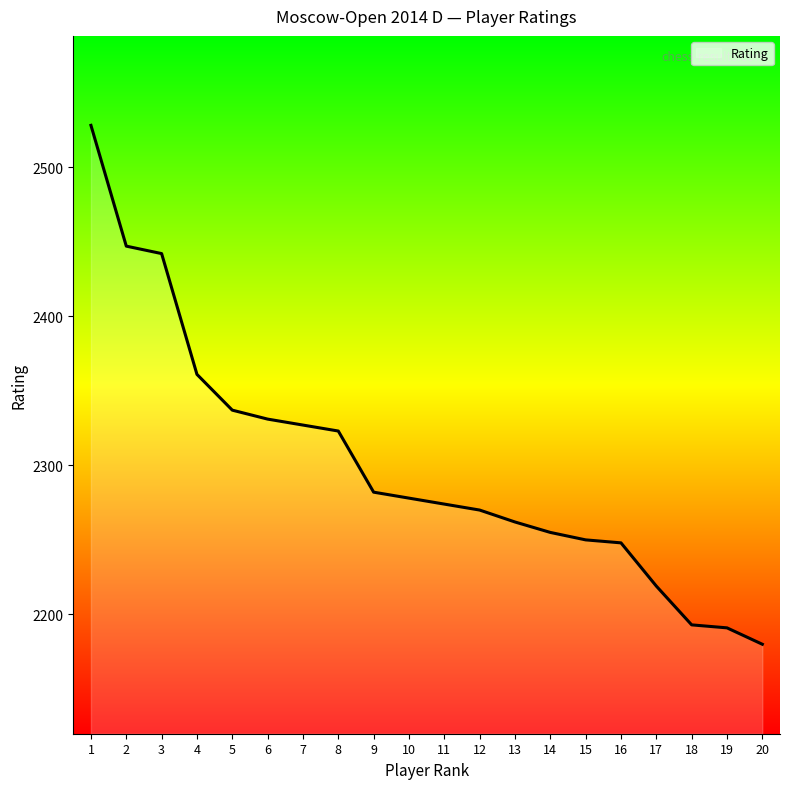

What is the approximate value at 4, to the nearest 50?

2350